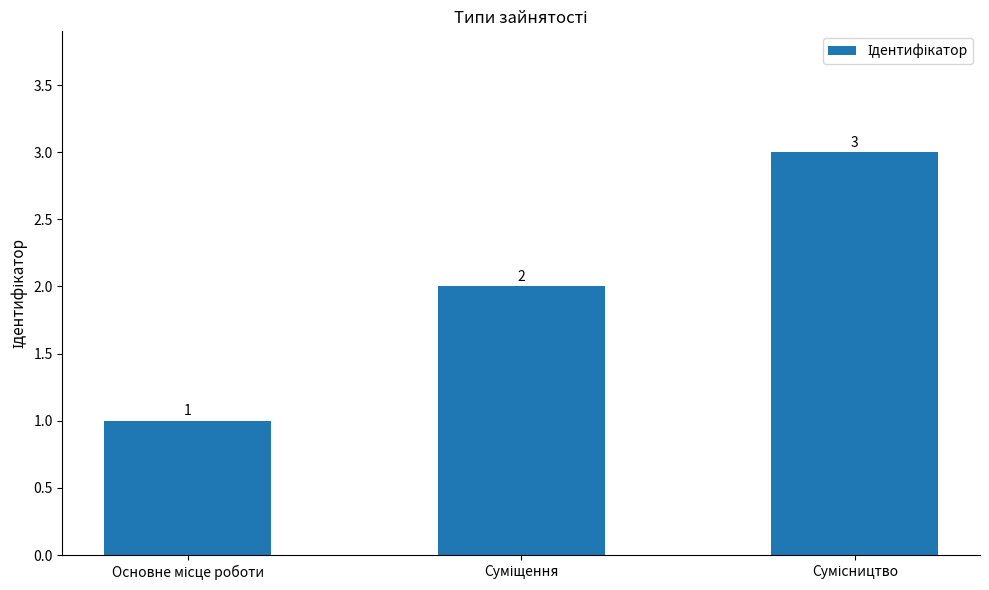

How many values are between 1 and 3?

3